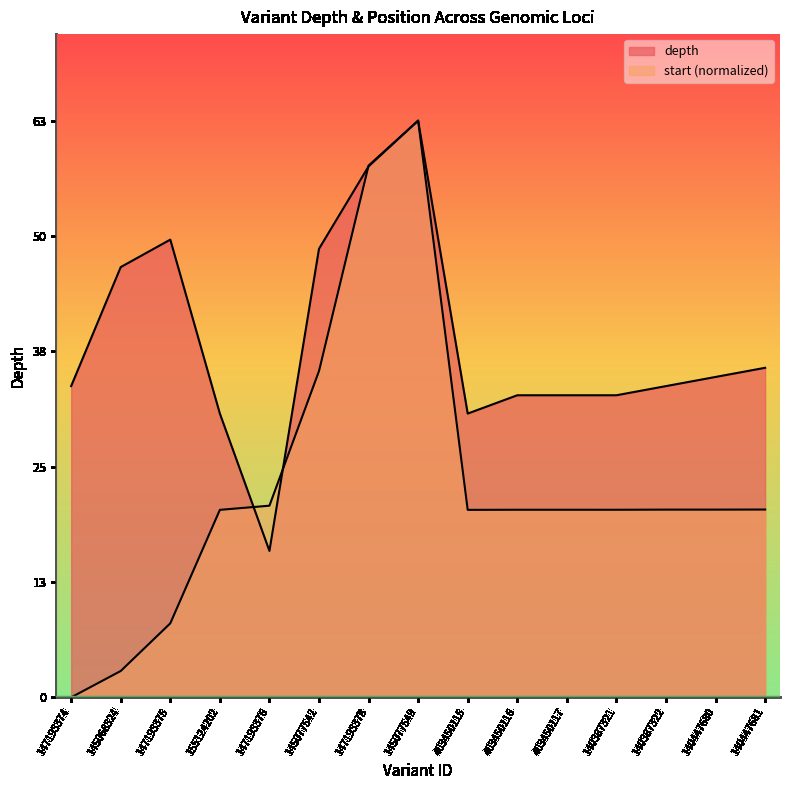

At how many categories does at least one series exceed 51?

2